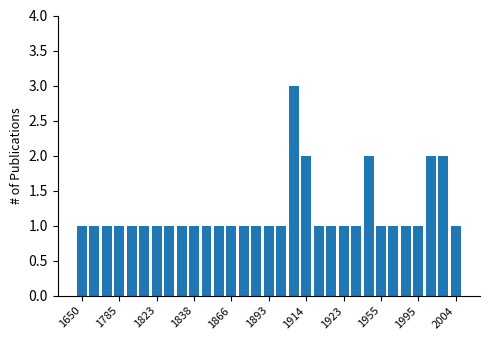

What is the value of the 4th bar from the left?

1